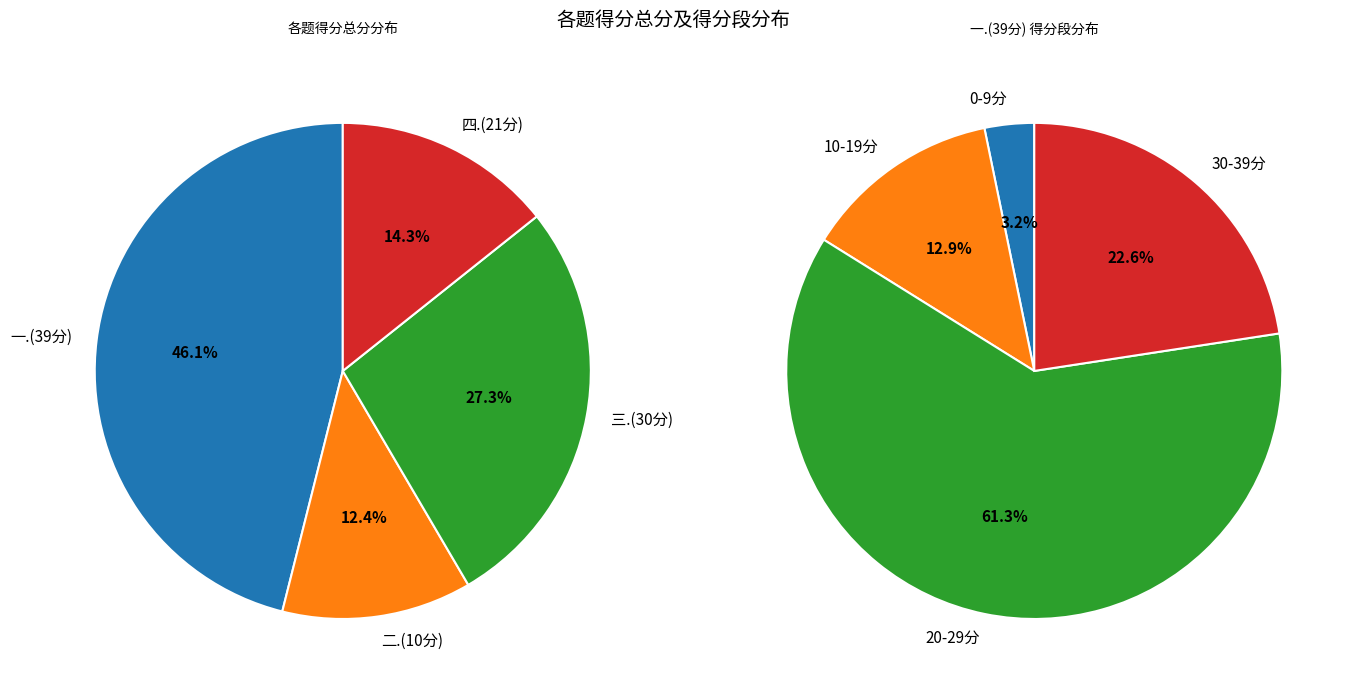

To the nearest percent, what portion does 6 represent?

3%